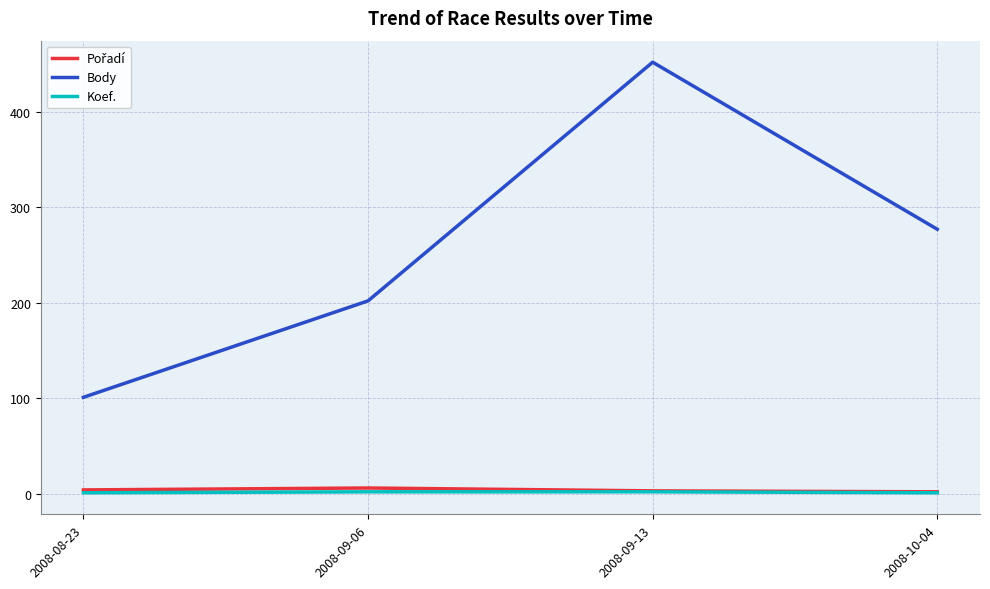

True or false: Koef. and Body intersect in this chart.

False